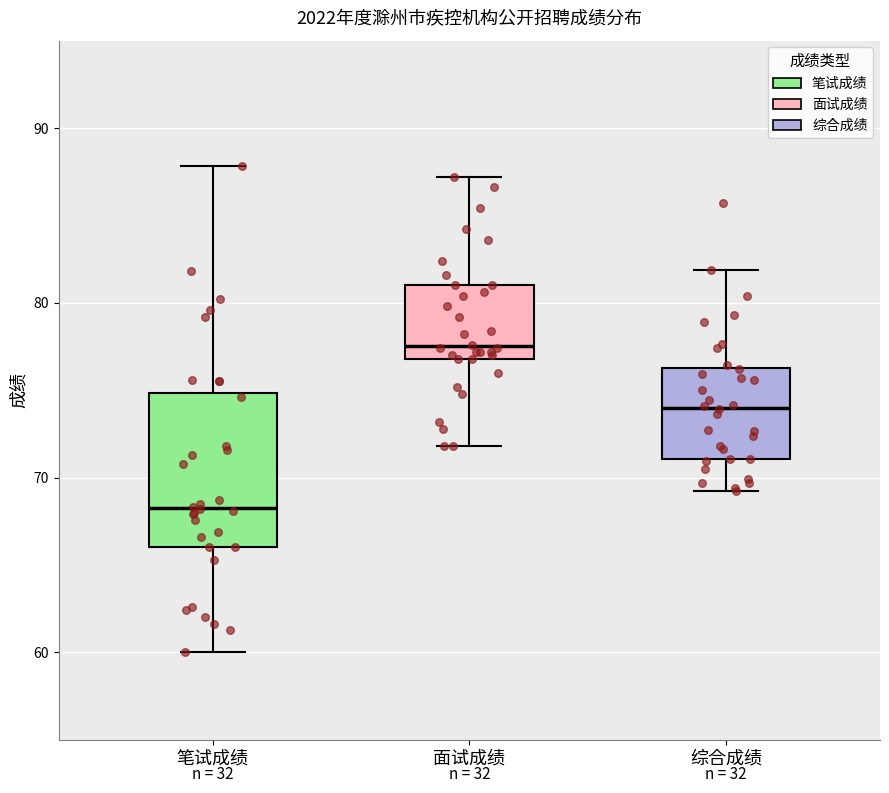

Comparing the boxes themselves (not the whiskers), which one is the tallest?

笔试成绩